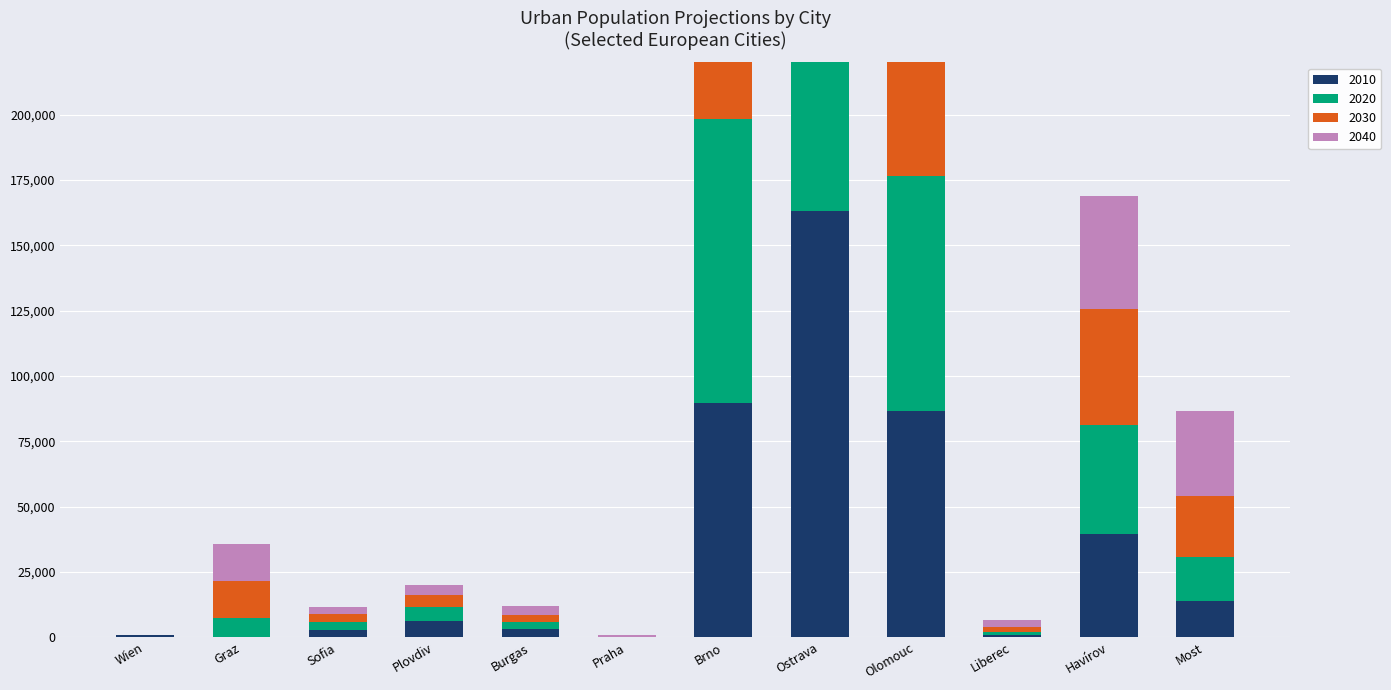

Which series has the largest total across all categories?

2040